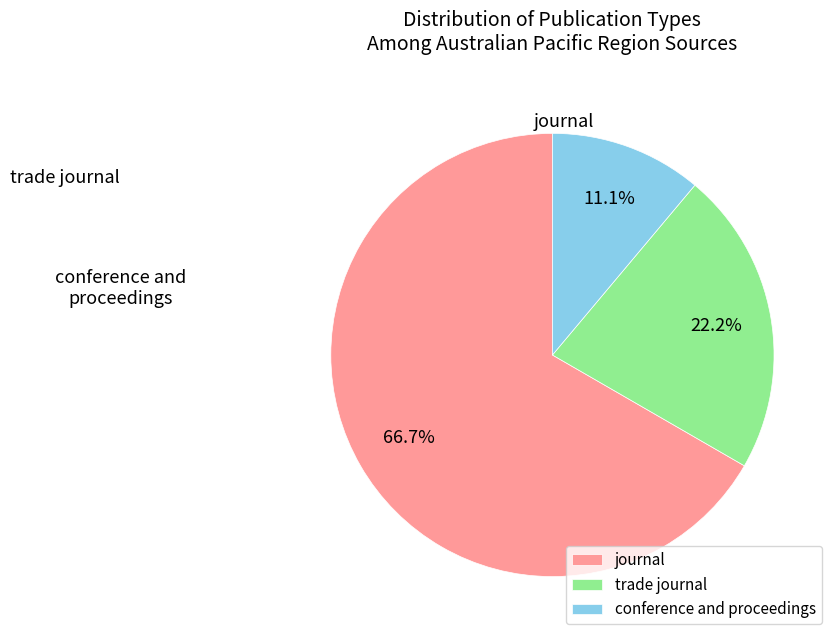

What percentage do conference and proceedings and journal together represent?

77.8%